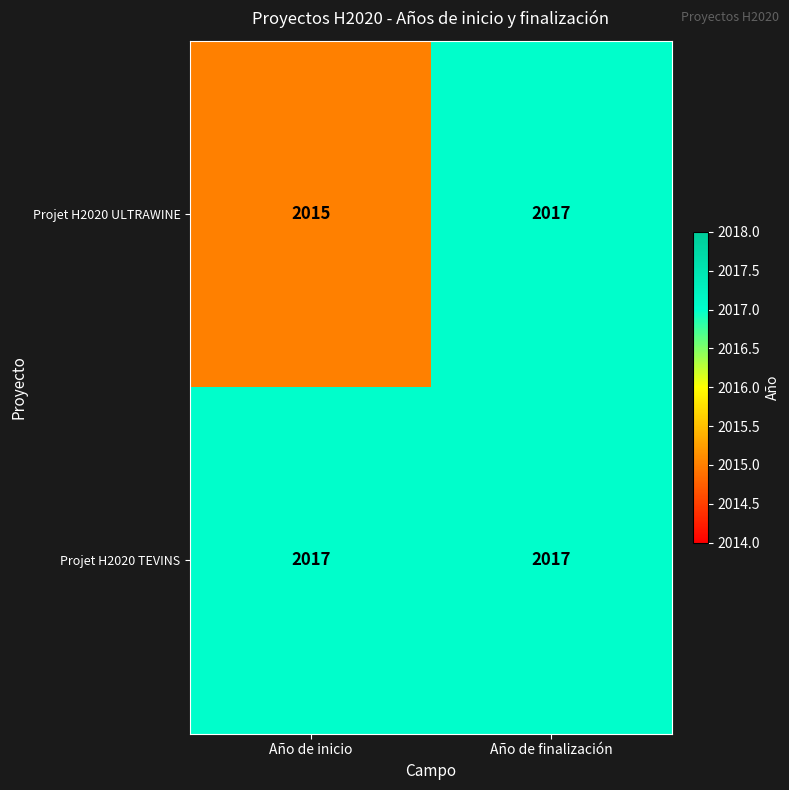

Which series has the largest range (max minus min)?

Projet H2020 ULTRAWINE